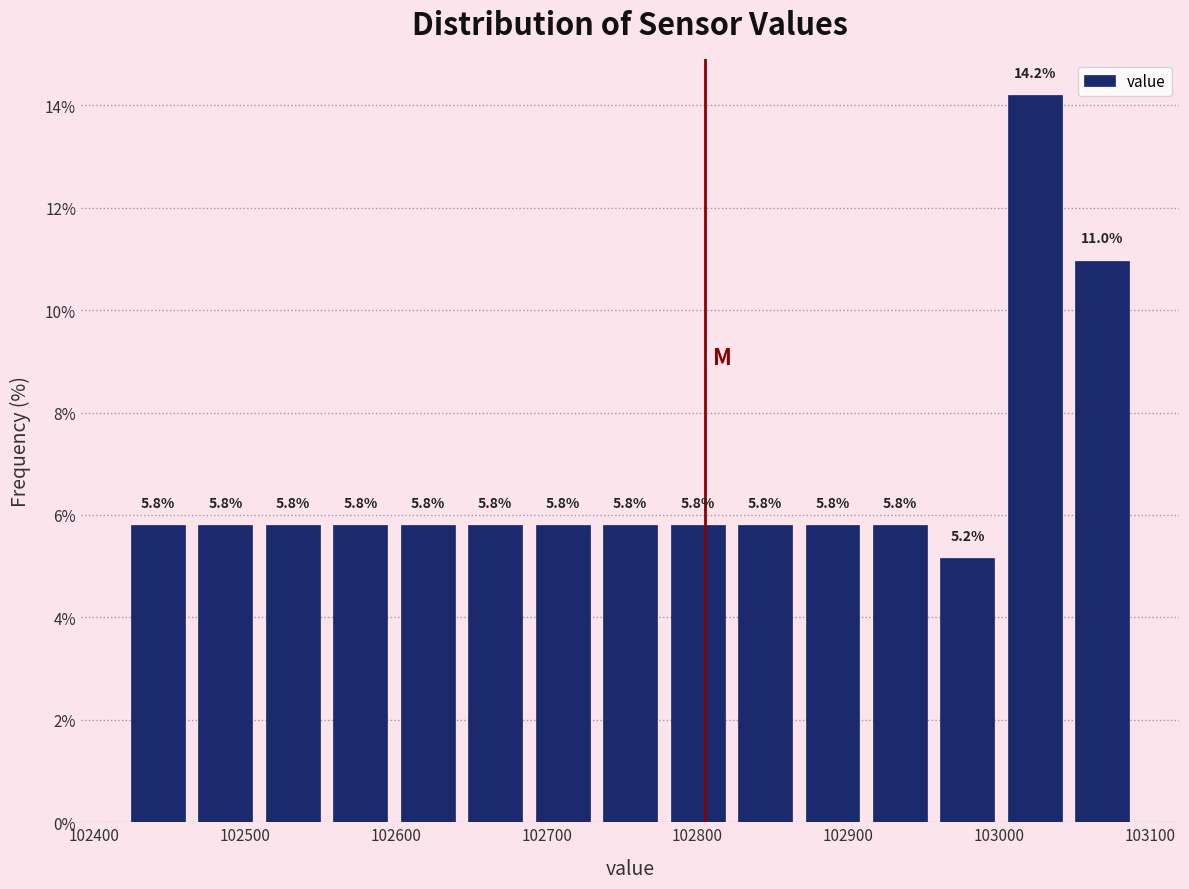

Reading left to right, transcribe this chart: for each bar, give the range it covers on the x-axis and its height. The bar edges are not printed on the chart, so give them approximately, as read against the axis.

102420 to 102460: 5.8
102460 to 102510: 5.8
102510 to 102550: 5.8
102550 to 102600: 5.8
102600 to 102640: 5.8
102640 to 102690: 5.8
102690 to 102730: 5.8
102730 to 102780: 5.8
102780 to 102820: 5.8
102820 to 102870: 5.8
102870 to 102910: 5.8
102910 to 102960: 5.8
102960 to 103000: 5.2
103000 to 103050: 14.2
103050 to 103090: 11.0